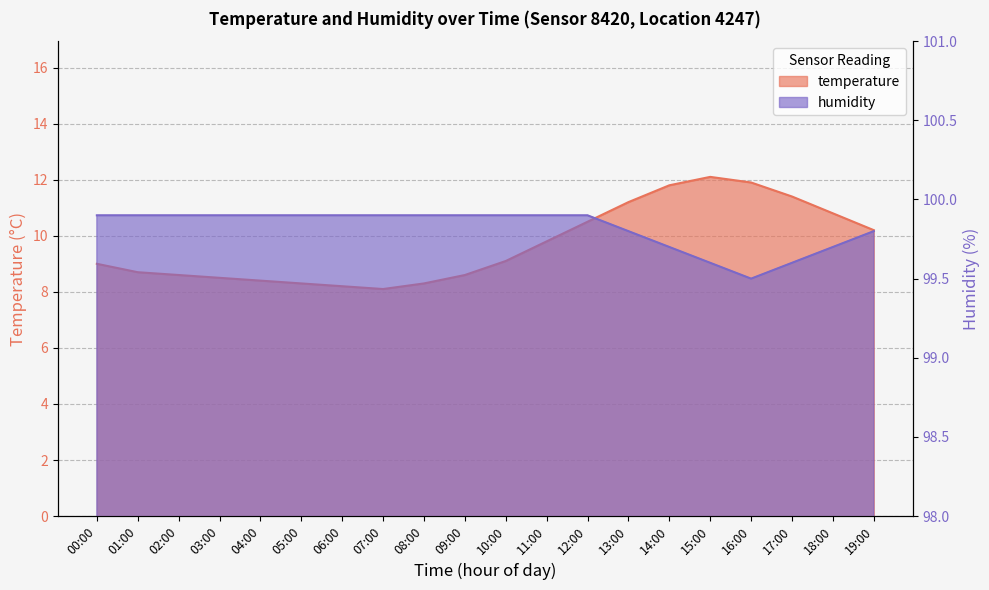

Which label corresponds to the largest value in the chart?

00:00